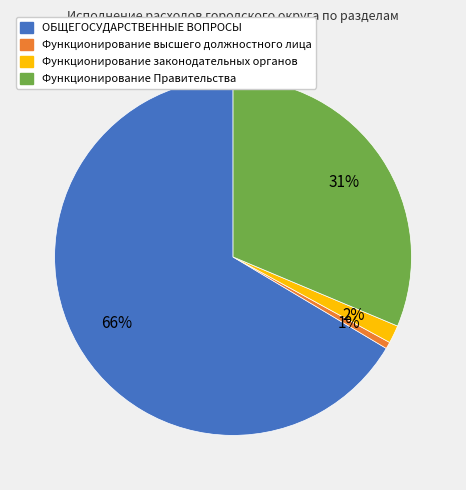

To the nearest percent, what is the average slice percentage?

25%